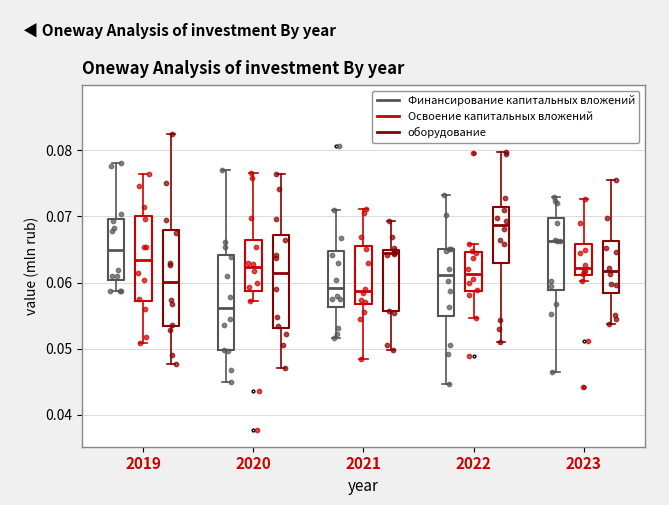

Reading left to right, transcribe this box plot: for each box, give where its median line is, the range the box spans, and where its two whiskers end, as read against the y-axis. The values are not printed on the chart, so give them approximately, as read against the axis.

2019 (Финансирование капитальных вложений): median 0.065, box 0.060 to 0.070, whiskers 0.059 to 0.078
2019 (Освоение капитальных вложений): median 0.063, box 0.057 to 0.070, whiskers 0.051 to 0.076
2019 (оборудование): median 0.060, box 0.053 to 0.068, whiskers 0.048 to 0.082
2020 (Финансирование капитальных вложений): median 0.056, box 0.050 to 0.064, whiskers 0.045 to 0.077
2020 (Освоение капитальных вложений): median 0.062, box 0.059 to 0.066, whiskers 0.057 to 0.077
2020 (оборудование): median 0.061, box 0.053 to 0.067, whiskers 0.047 to 0.076
2021 (Финансирование капитальных вложений): median 0.059, box 0.056 to 0.065, whiskers 0.052 to 0.071
2021 (Освоение капитальных вложений): median 0.059, box 0.057 to 0.066, whiskers 0.048 to 0.071
2021 (оборудование): median 0.064, box 0.056 to 0.065, whiskers 0.050 to 0.069
2022 (Финансирование капитальных вложений): median 0.061, box 0.055 to 0.065, whiskers 0.045 to 0.073
2022 (Освоение капитальных вложений): median 0.061, box 0.059 to 0.065, whiskers 0.055 to 0.066
2022 (оборудование): median 0.069, box 0.063 to 0.071, whiskers 0.051 to 0.080
2023 (Финансирование капитальных вложений): median 0.066, box 0.059 to 0.070, whiskers 0.046 to 0.073
2023 (Освоение капитальных вложений): median 0.062, box 0.061 to 0.066, whiskers 0.060 to 0.073
2023 (оборудование): median 0.062, box 0.058 to 0.066, whiskers 0.054 to 0.076